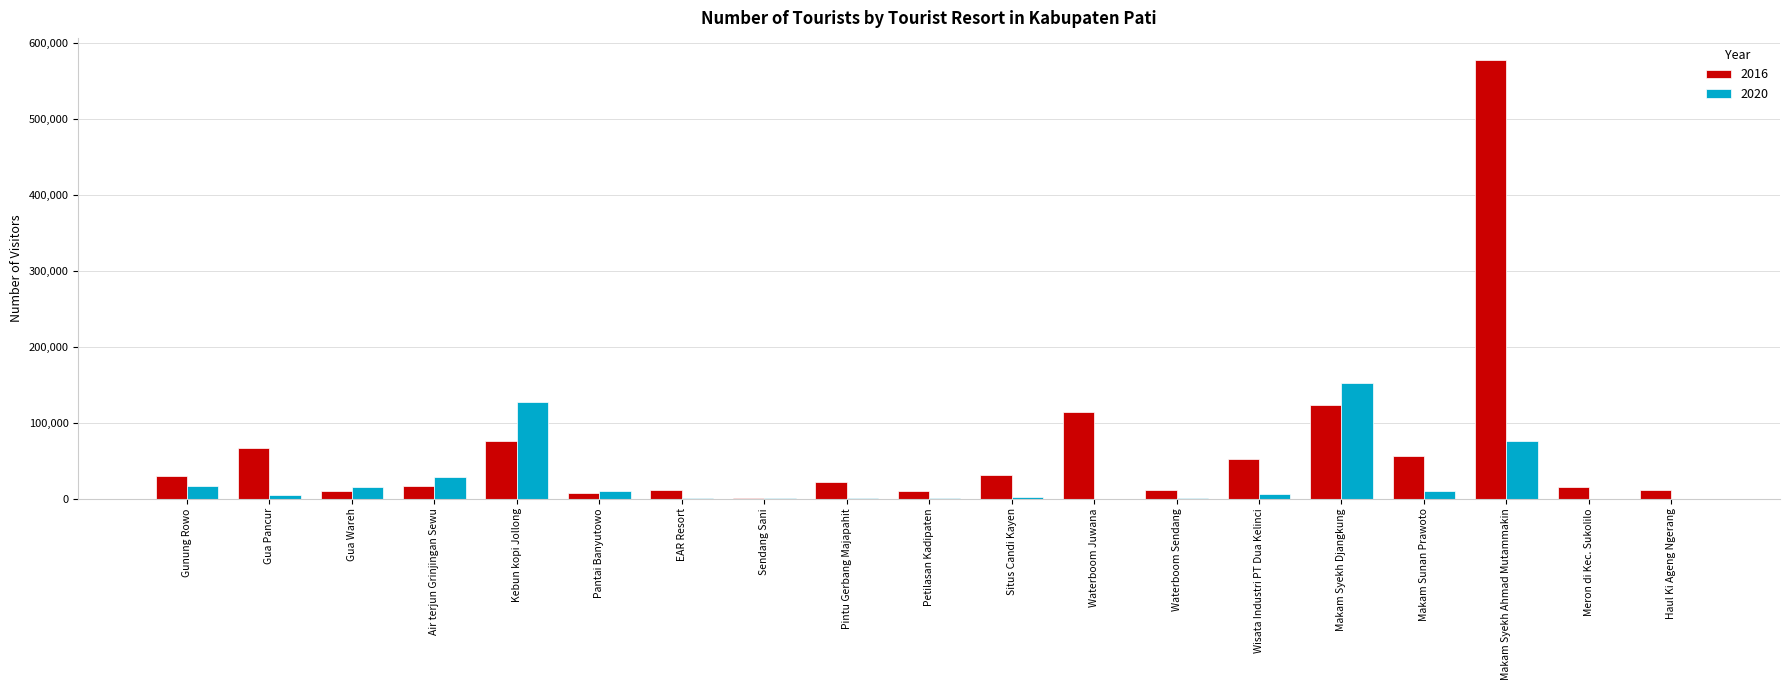

How many groups of bars are there?

19